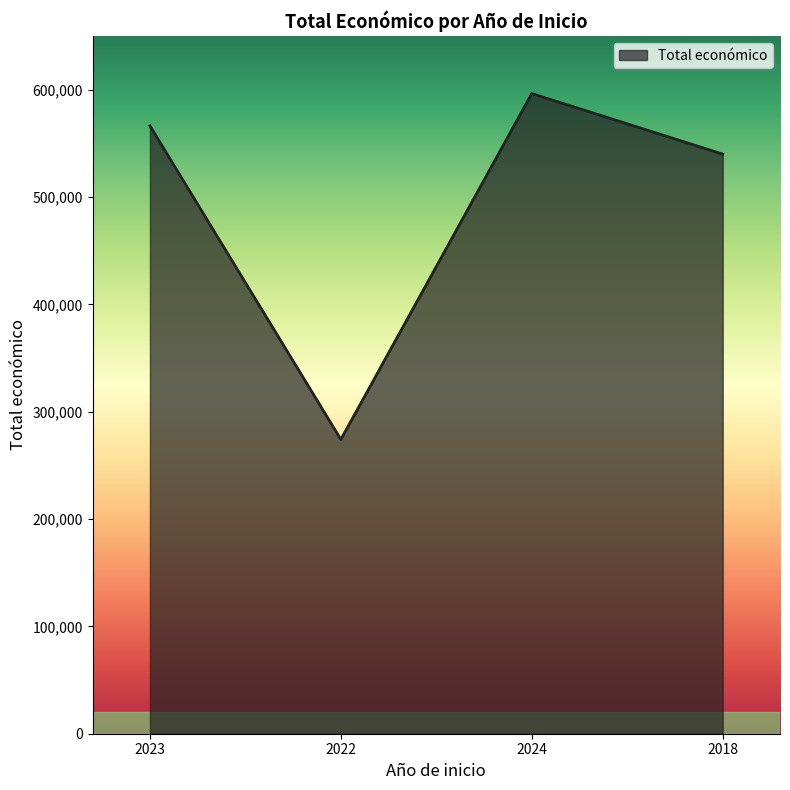

Which category has the lowest value across all series?

2022